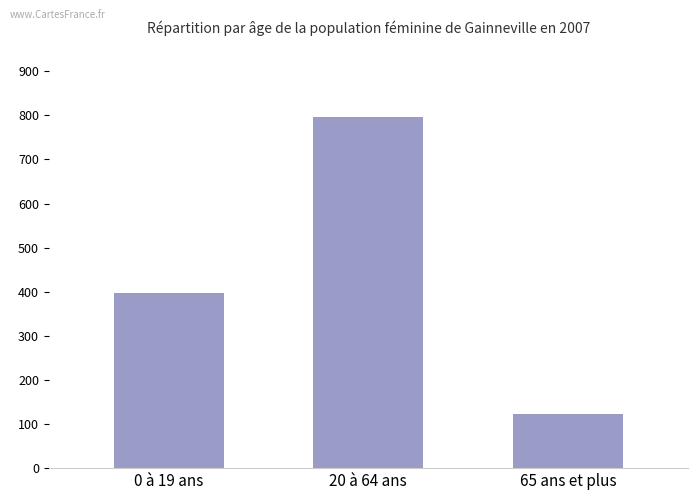

What is the value of the 2nd bar from the left?

796